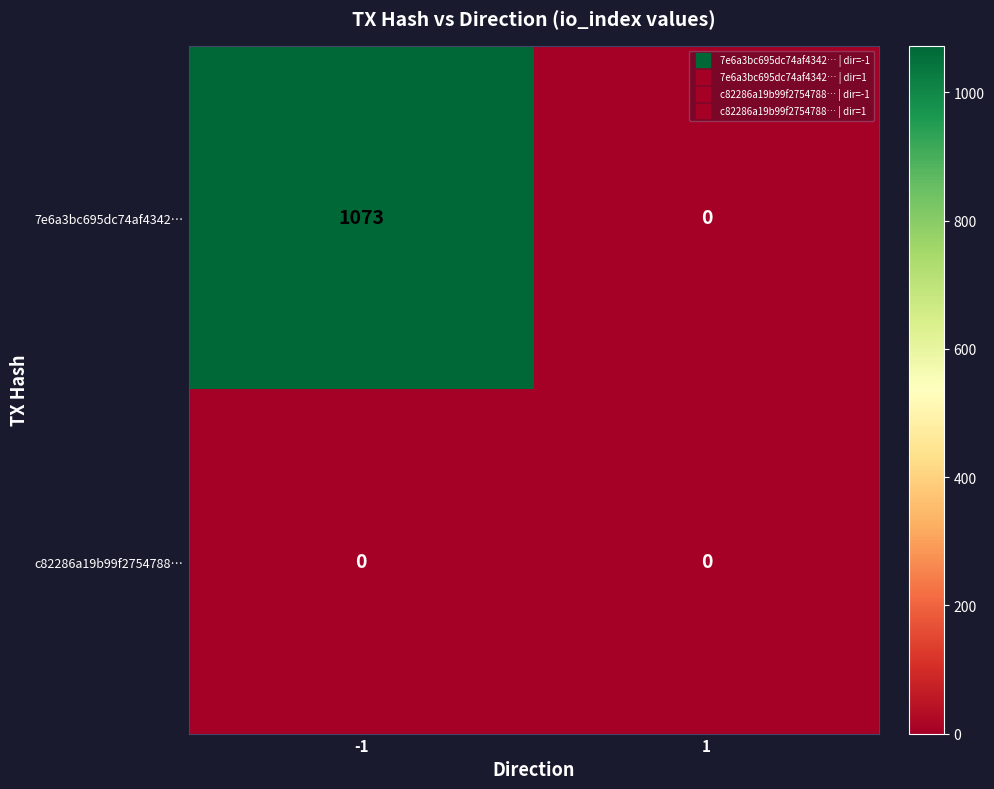

Rank the series by their average value, from highest to lowest.

7e6a3bc695dc74af4342…, c82286a19b99f2754788…